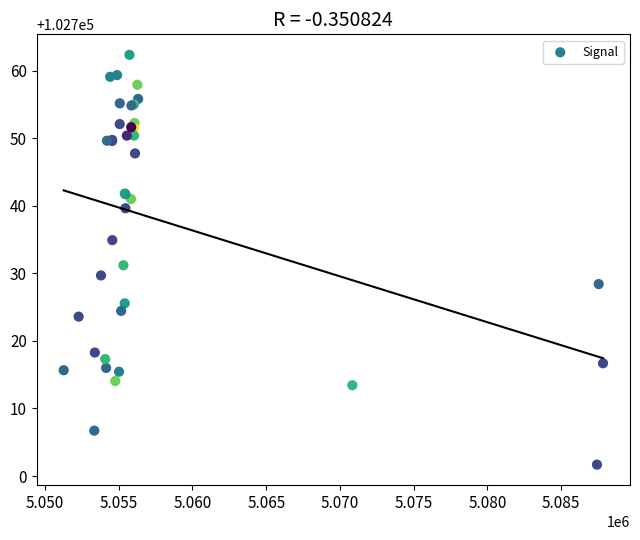

What Y value in the scatter plot is closest to 102732?

102731.2